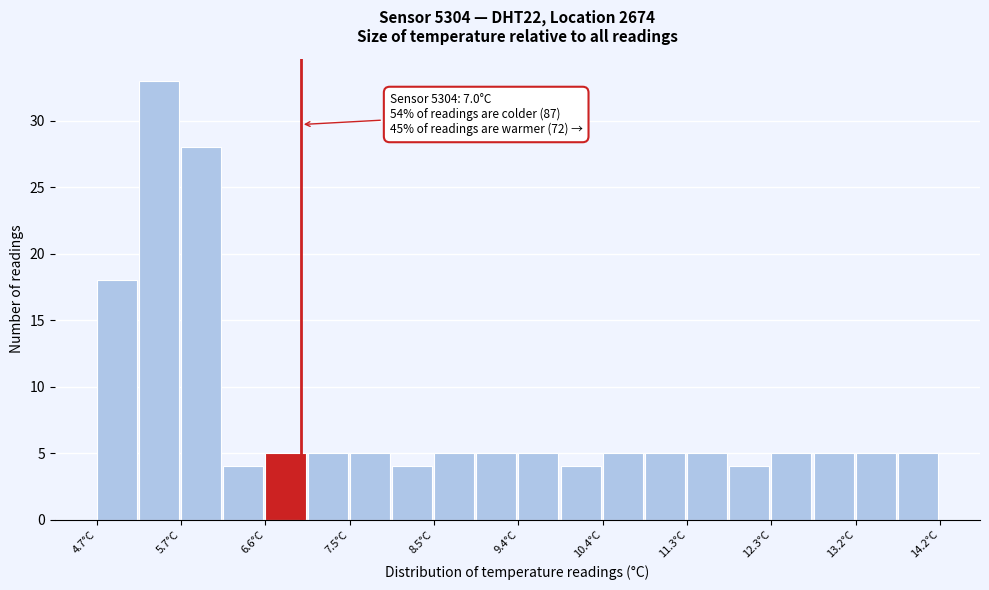

Over which range of the x-axis is the bar tallest?

5.2 to 5.7